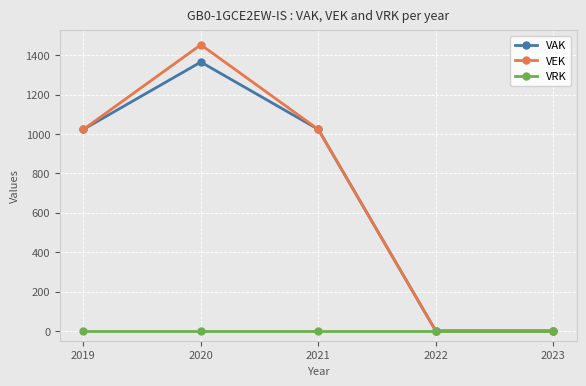

Which series has the largest range (max minus min)?

VEK